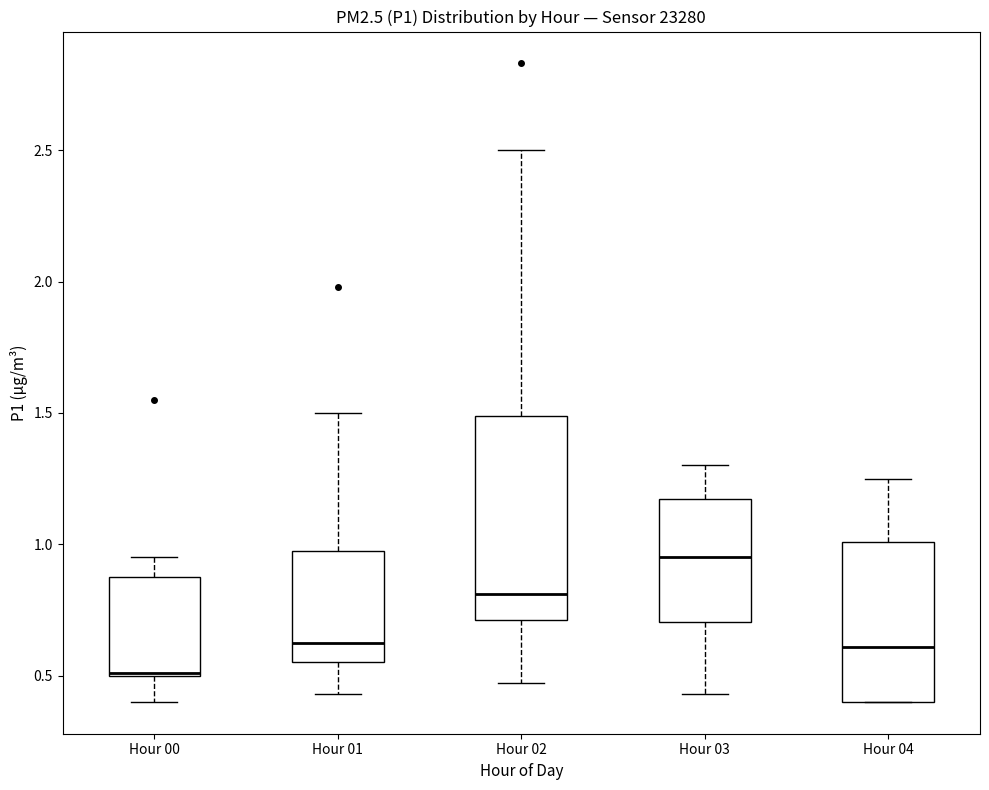

Comparing the boxes themselves (not the whiskers), which one is the tallest?

Hour 02